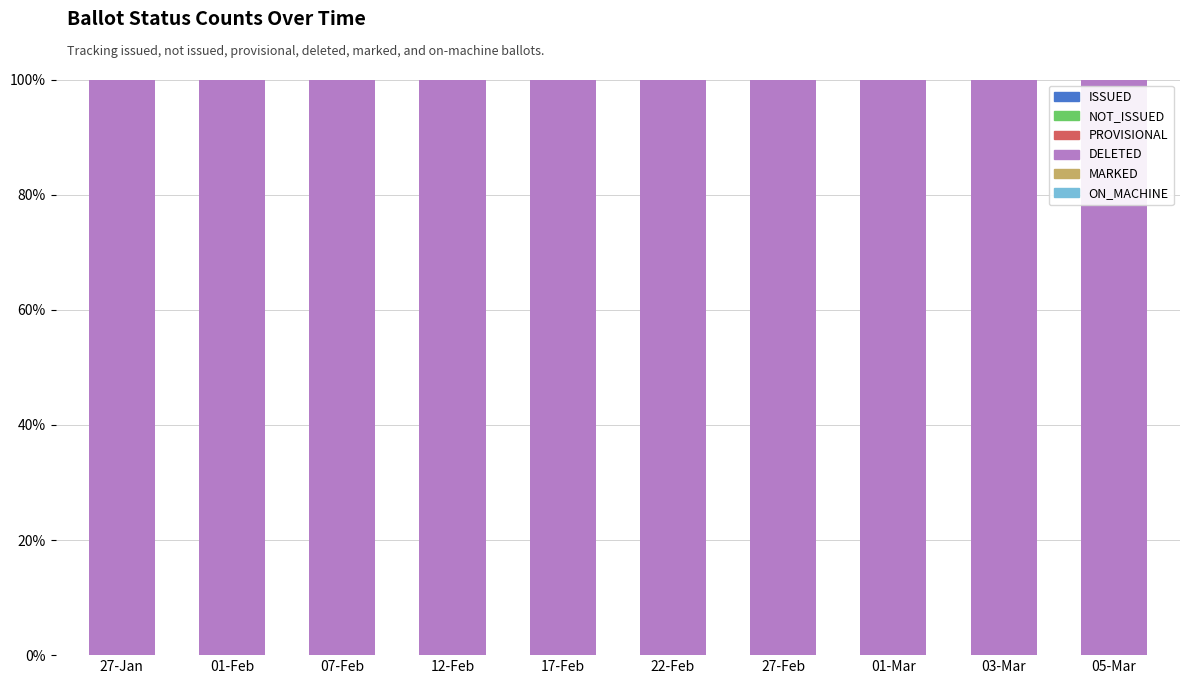

What is the label of the 4th bar from the right?

27-Feb